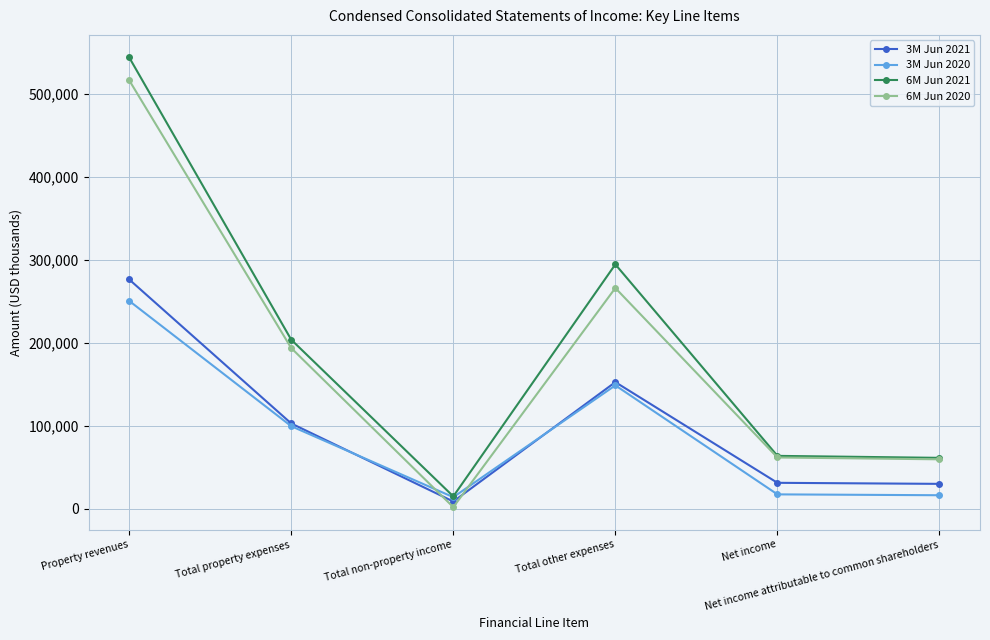

At which category is the sum across all series the highest?

Property revenues